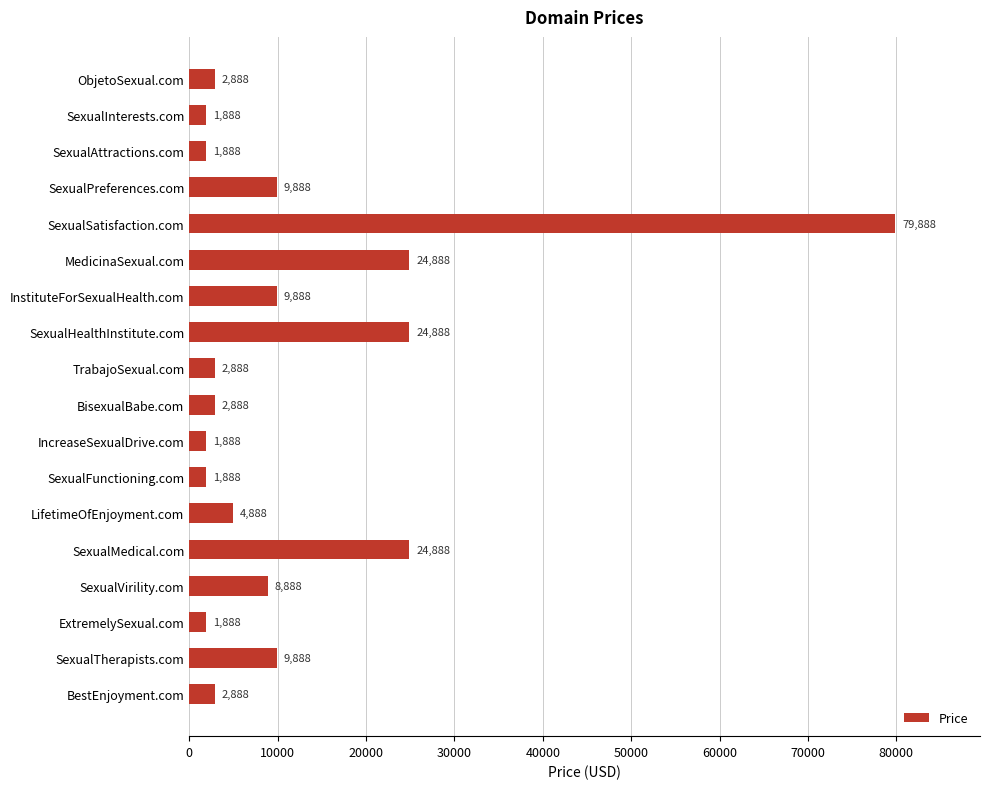

What position from the top is SexualMedical.com?

14